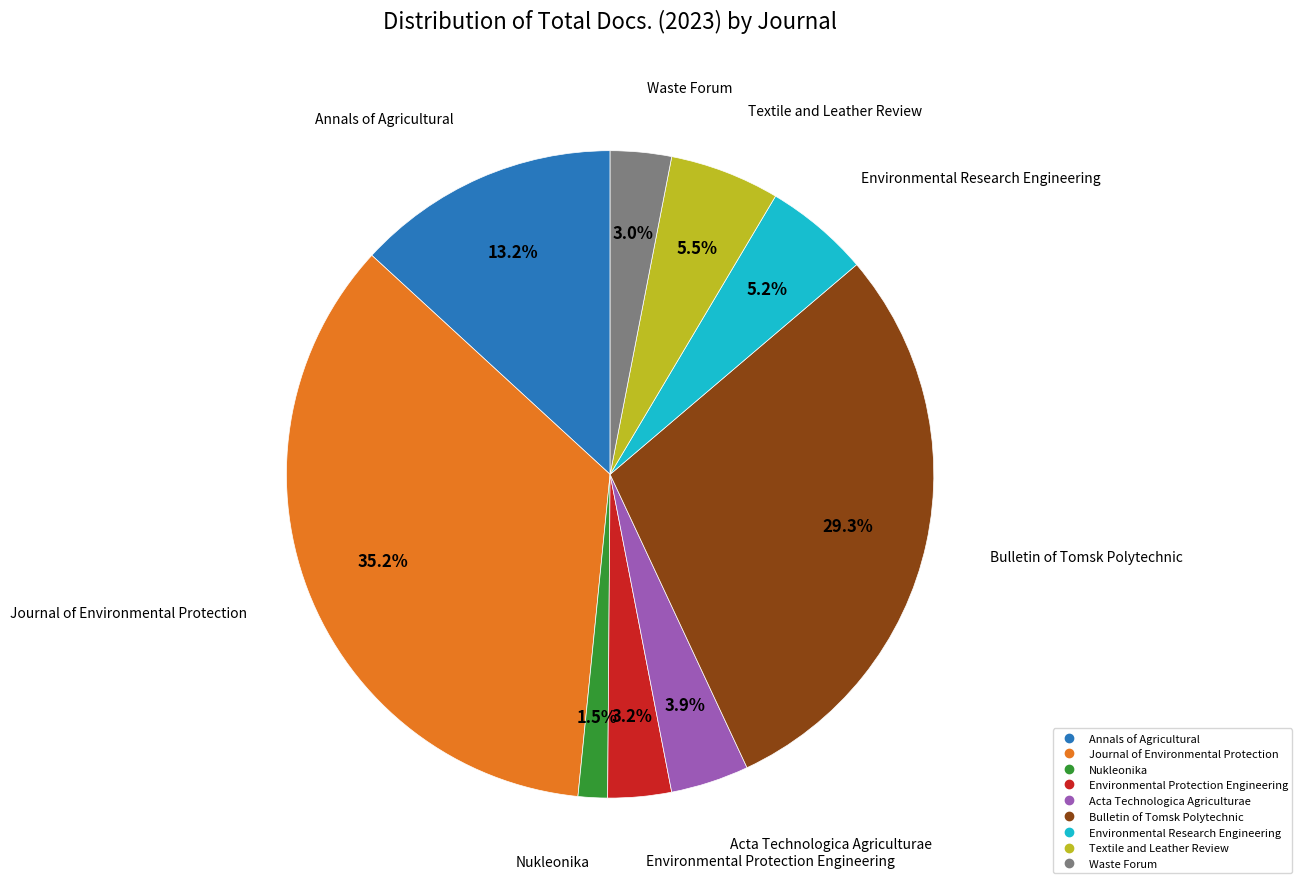

Is the sum of Environmental Research Engineering and Acta Technologica Agriculturae greater than half?

No